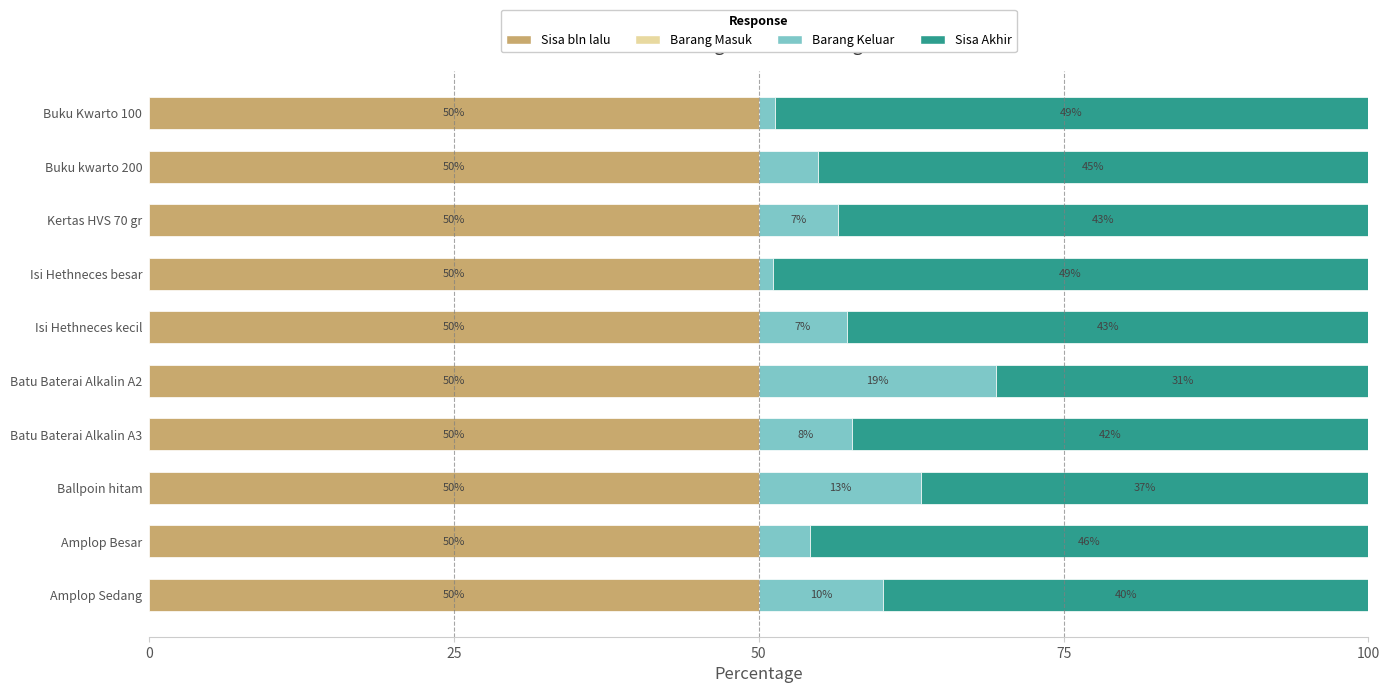

True or false: Sisa bln lalu has a value of 19.5 at Ballpoin hitam.

False